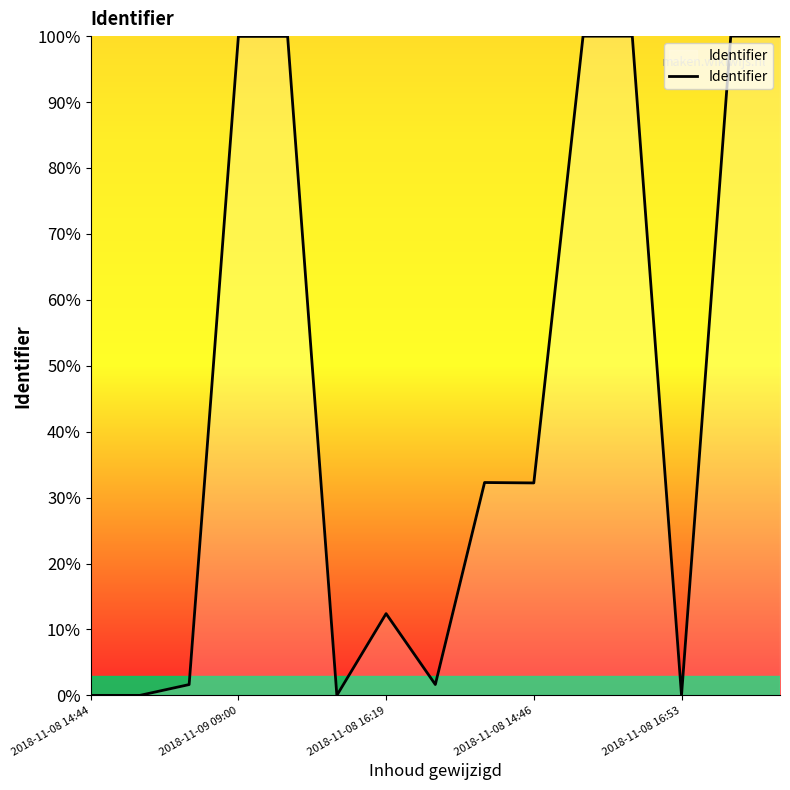

What is the maximum value shown in the chart?

100.0